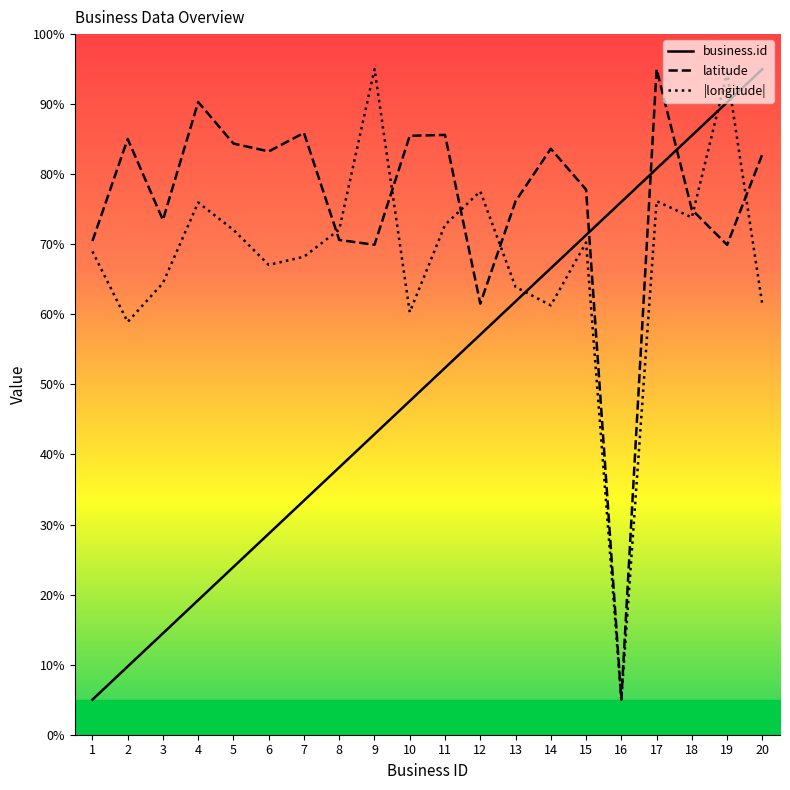

Does the chart have visible grid lines?

No